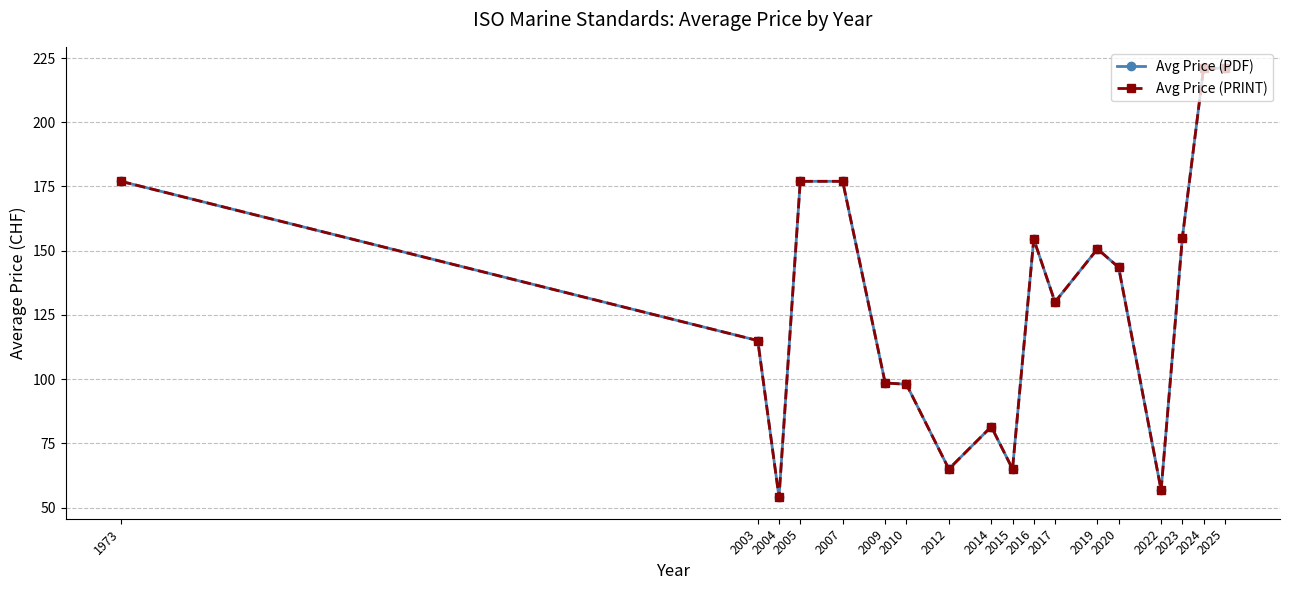

Does the chart have visible grid lines?

Yes